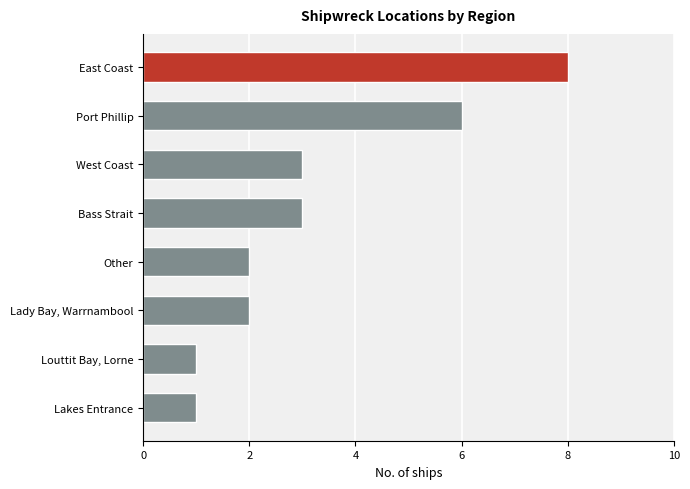

What is the difference between the maximum and minimum values?

7